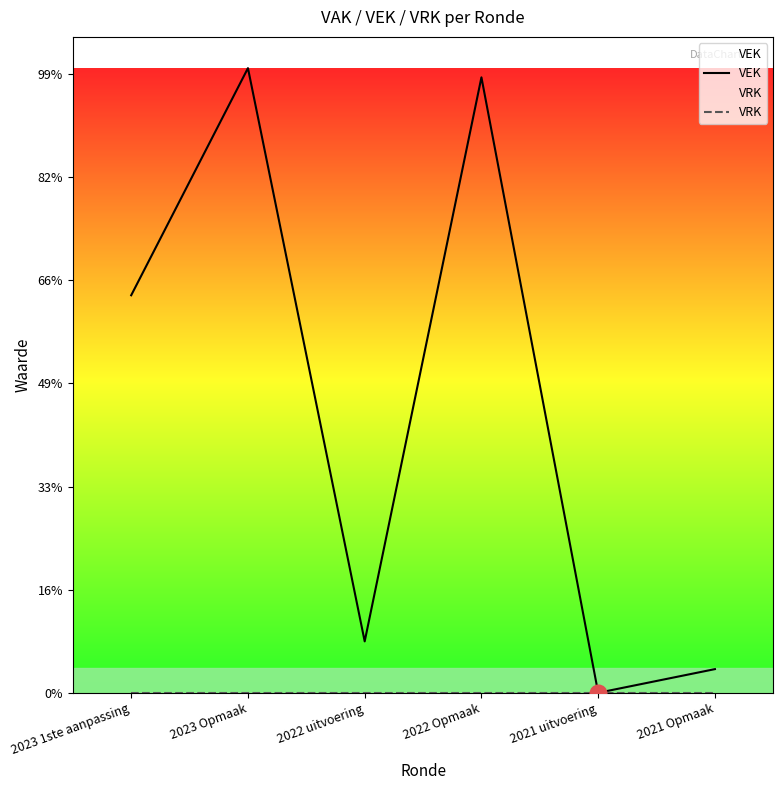

At which label does VRK reach its peak?

2023 1ste aanpassing